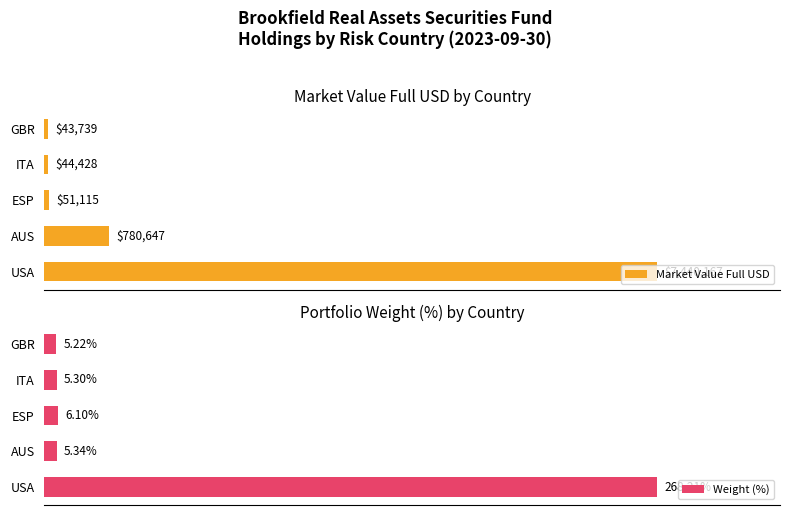

What are all the series names shown in the legend?

Market Value Full USD, Weight (%)